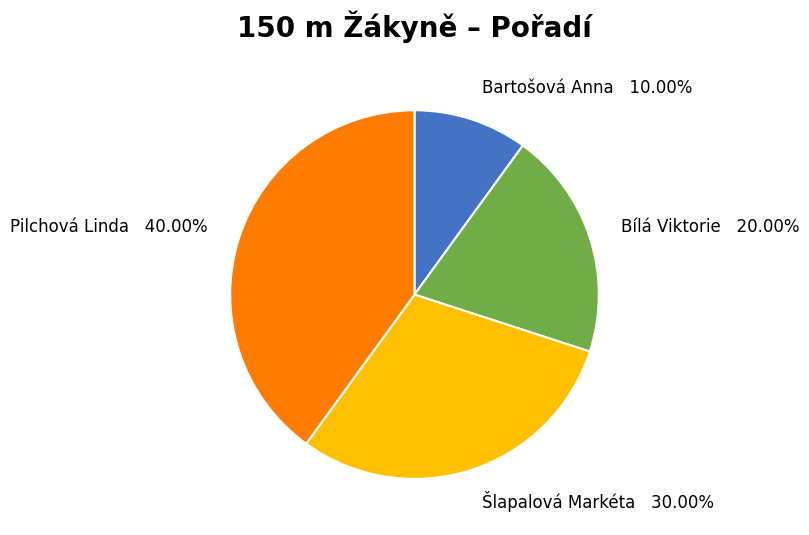

To the nearest percent, what percentage of the pie is Pilchová Linda?

40%